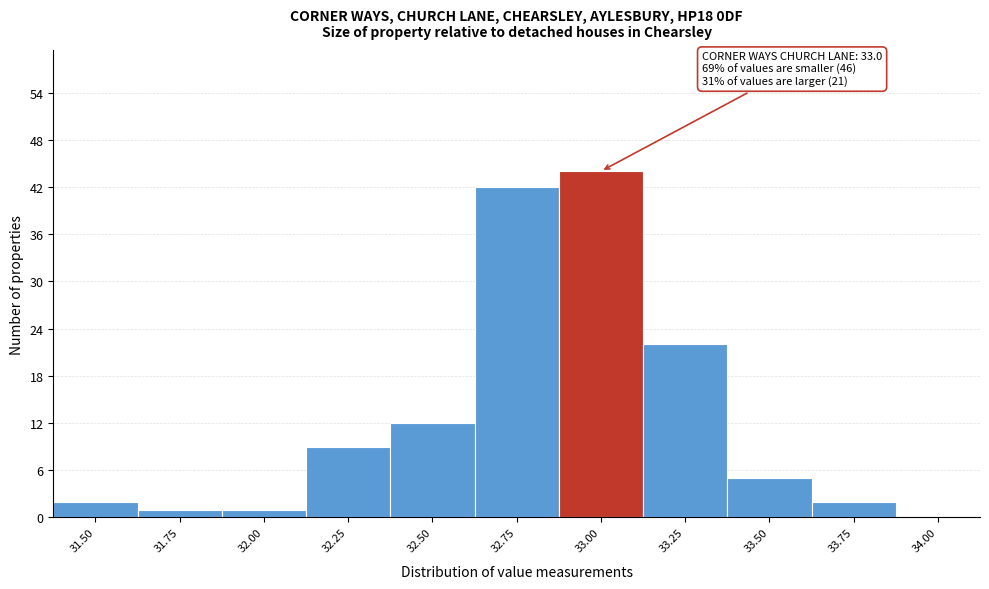

Reading left to right, extract all data points from this chart.

31.50=2	31.75=1	32.00=1	32.25=9	32.50=12	32.75=42	33.00=44	33.25=22	33.50=5	33.75=2	34.00=0